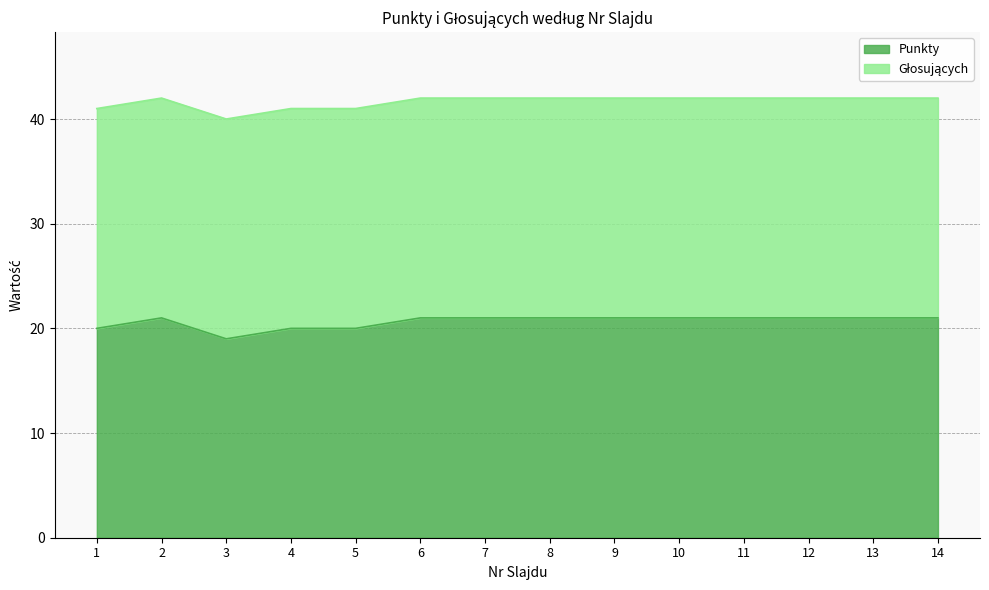

What is the total value across all series at 6?

42